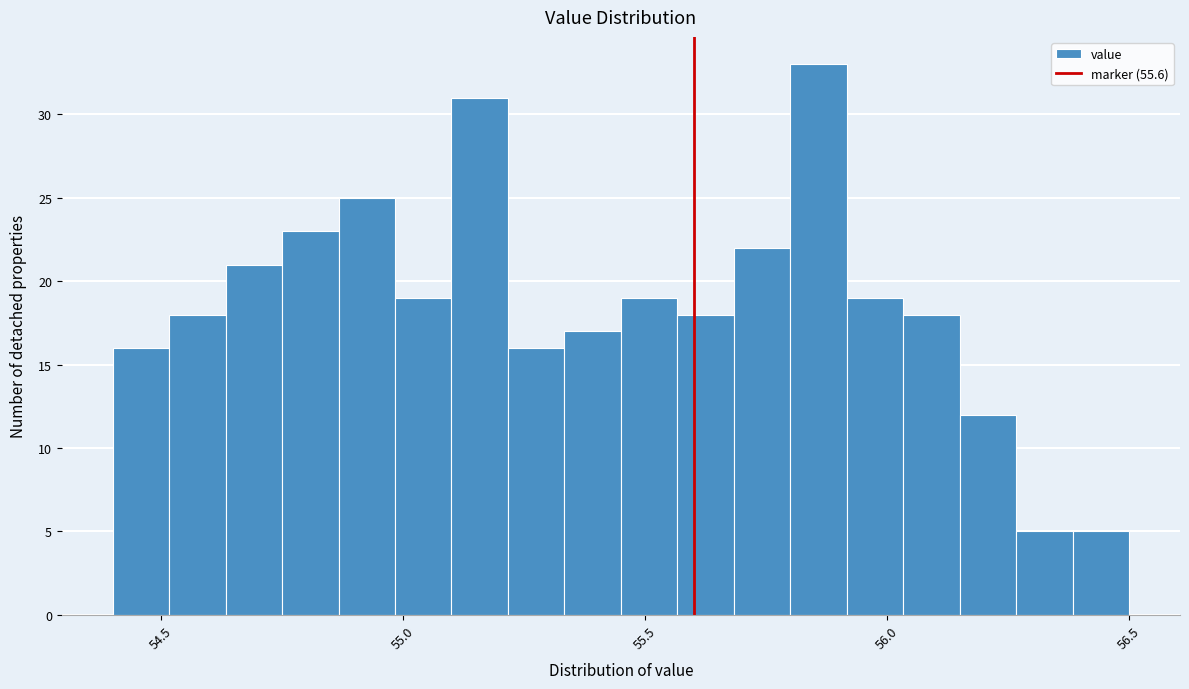

Read against the x-axis, roughly where is the centre of the tallest bar?

55.85